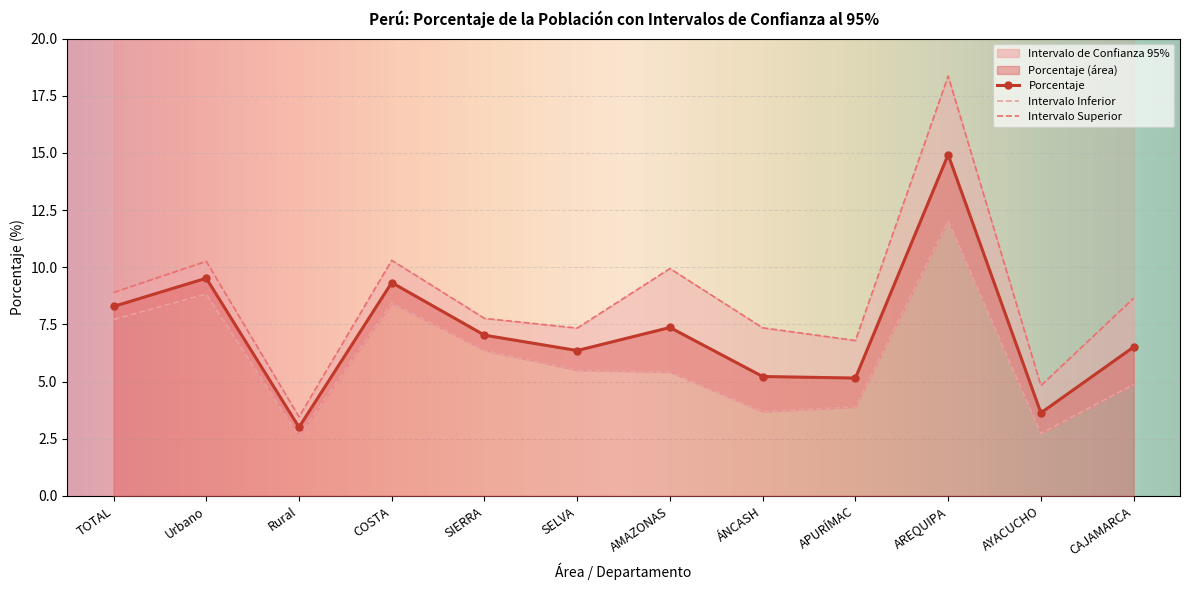

At which label is Intervalo Superior closest to 10?

AMAZONAS